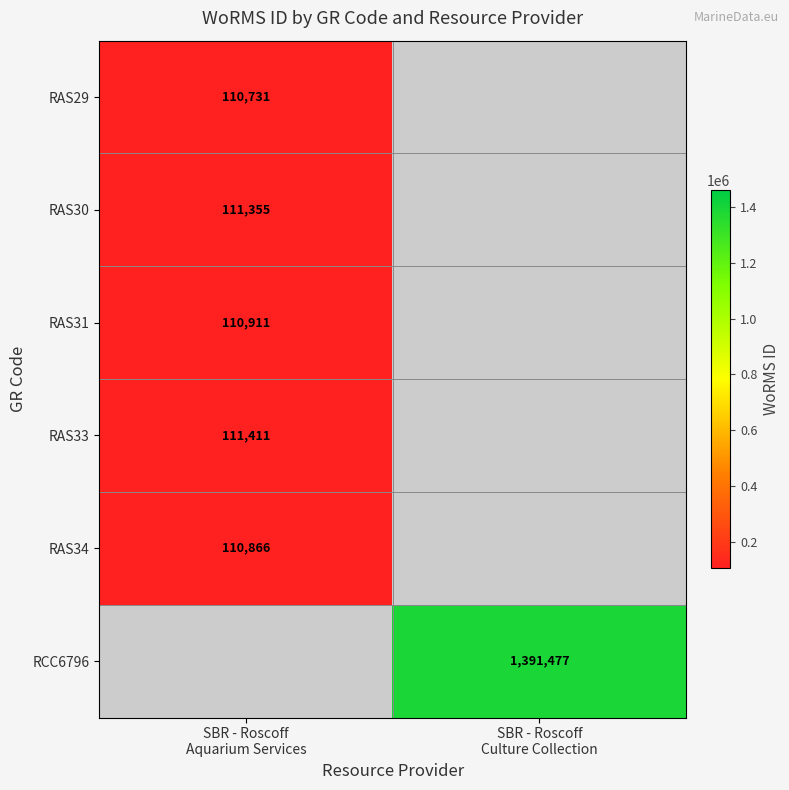

How many series are shown in this chart?

6